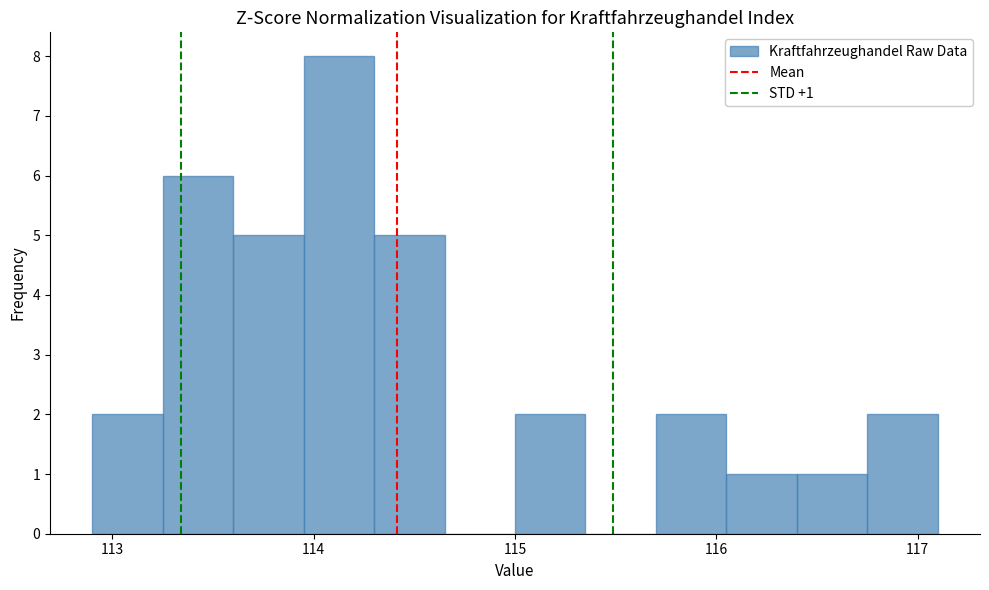

Around what value on the x-axis is the tallest bar? Give the approximate position of its centre, as read against the axis.

114.1